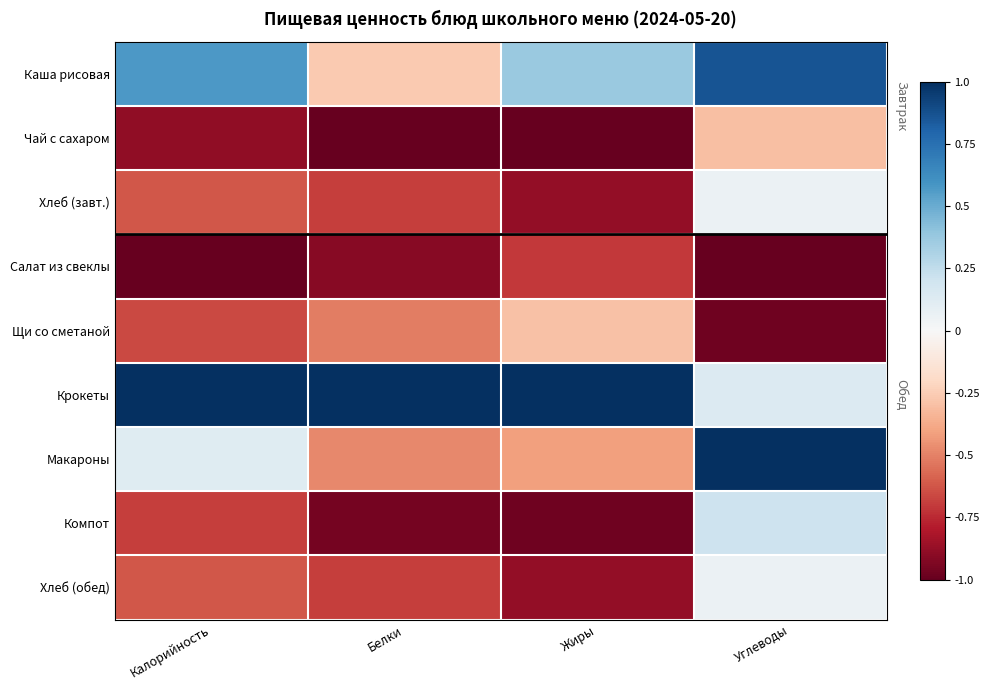

What is the minimum value shown in the chart?

-1.0